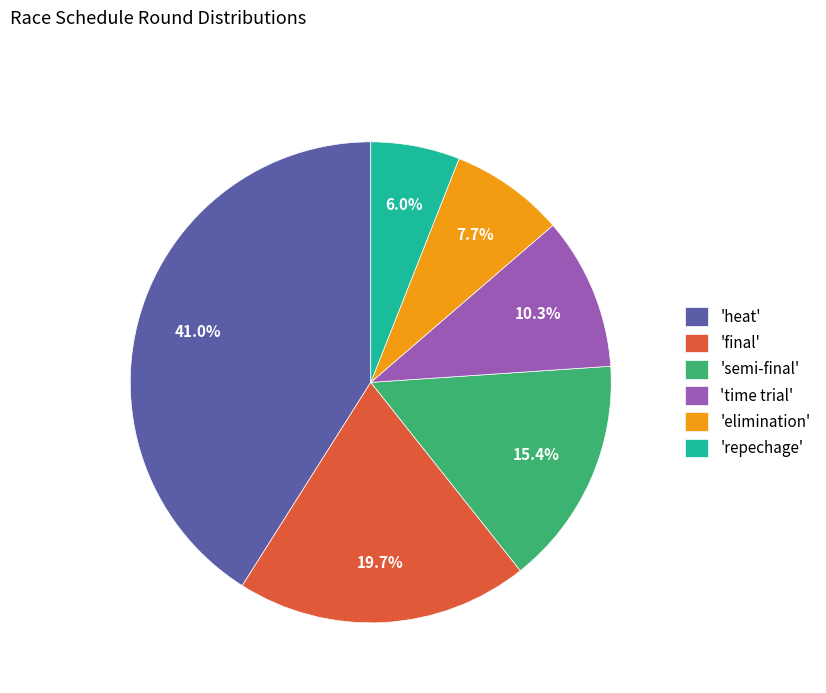

Rank the categories by value from lowest to highest.

'repechage', 'elimination', 'time trial', 'semi-final', 'final', 'heat'